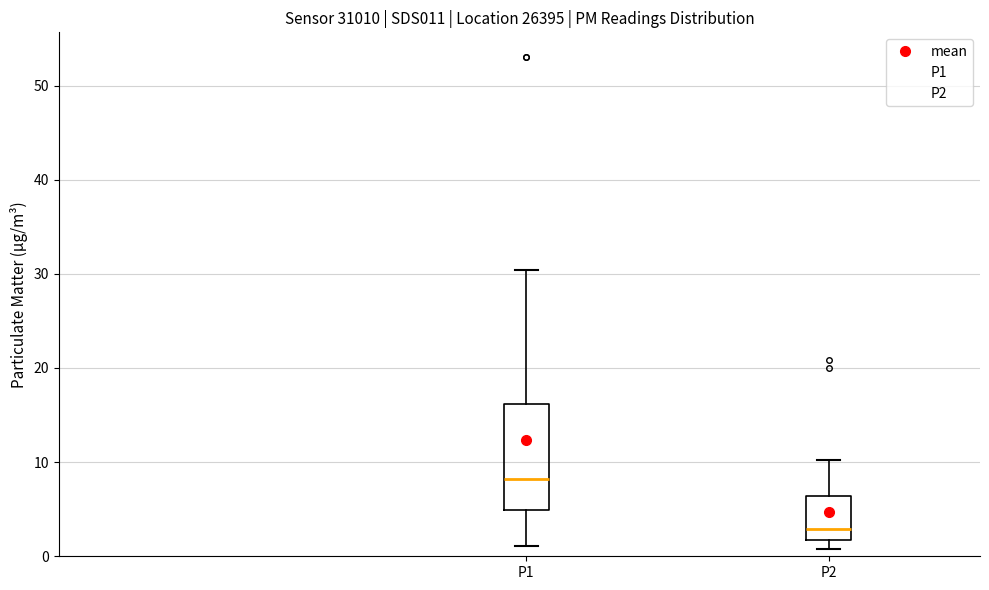

Reading left to right, read every box against the y-axis: the position of its median line, the range the box covers, and the ends of its whiskers. The values are not printed on the chart, so give them approximately, as read against the axis.

P1: median 8, box 5 to 16, whiskers 1 to 30
P2: median 3, box 2 to 6, whiskers 1 to 10